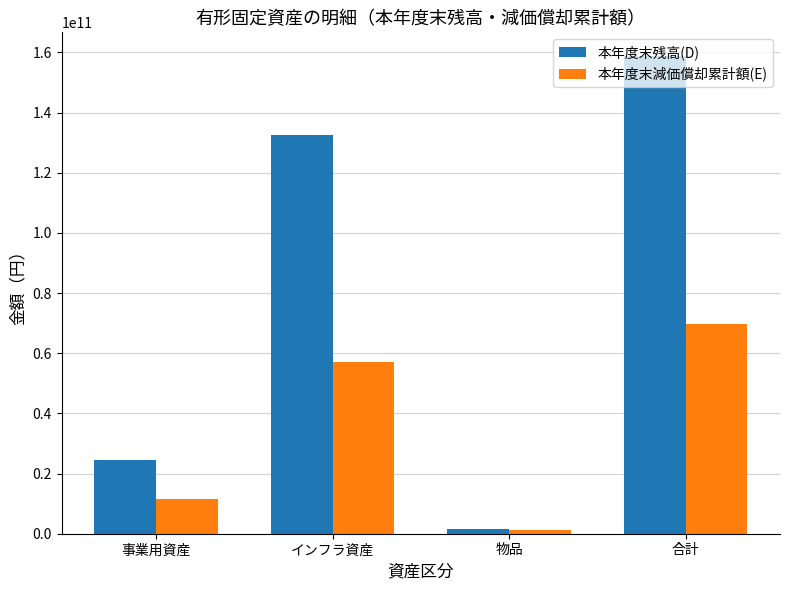

Reading right to left, what are all the values shown in this chart?

本年度末残高(D): 合計=158737047512	物品=1696679497	インフラ資産=132455658076	事業用資産=24584709939
本年度末減価償却累計額(E): 合計=69814922079	物品=1302636384	インフラ資産=57061022683	事業用資産=11451263012